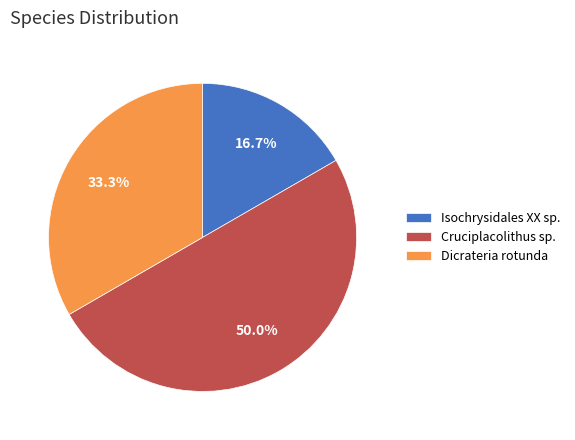

Count the number of slices in the pie.

3